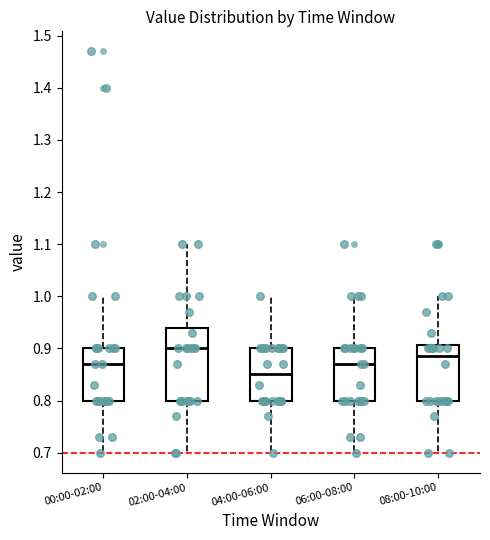

Where does the lower whisker of the box for 06:00-08:00 end on the y-axis? The values are not printed on the chart, so give them approximately, as read against the axis.

0.70